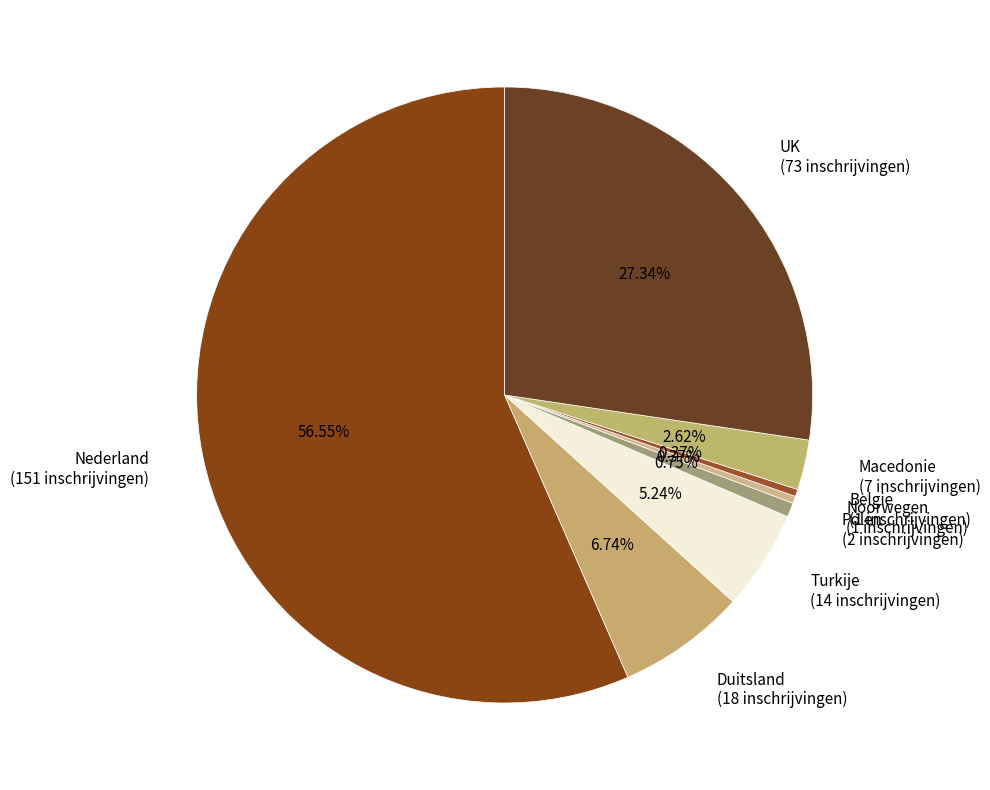

Count the number of slices in the pie.

8